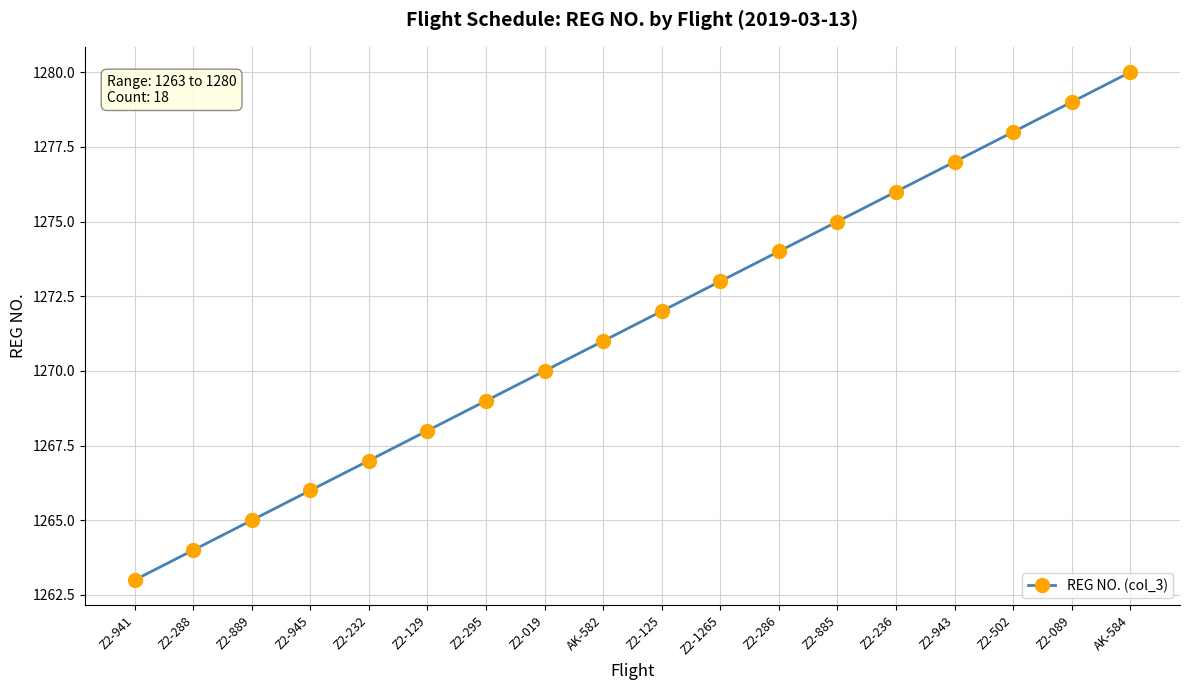

Reading left to right, list all the values displayed in this chart.

Z2-941=1263	Z2-288=1264	Z2-889=1265	Z2-945=1266	Z2-232=1267	Z2-129=1268	Z2-295=1269	Z2-019=1270	AK-582=1271	Z2-125=1272	Z2-1265=1273	Z2-286=1274	Z2-885=1275	Z2-236=1276	Z2-943=1277	Z2-502=1278	Z2-089=1279	AK-584=1280